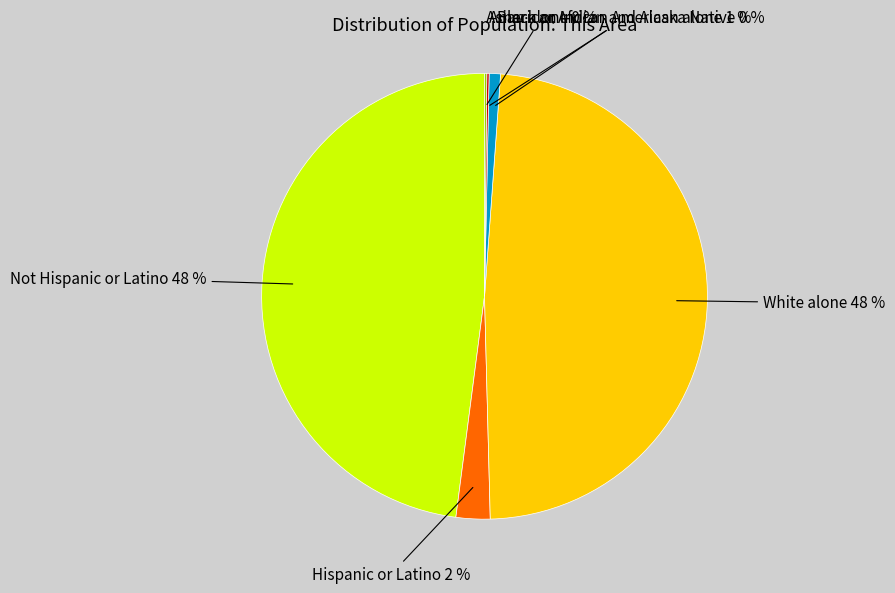

Between Hispanic or Latino 2 % and Black or African American alone 1 %, which is larger?

Hispanic or Latino 2 %